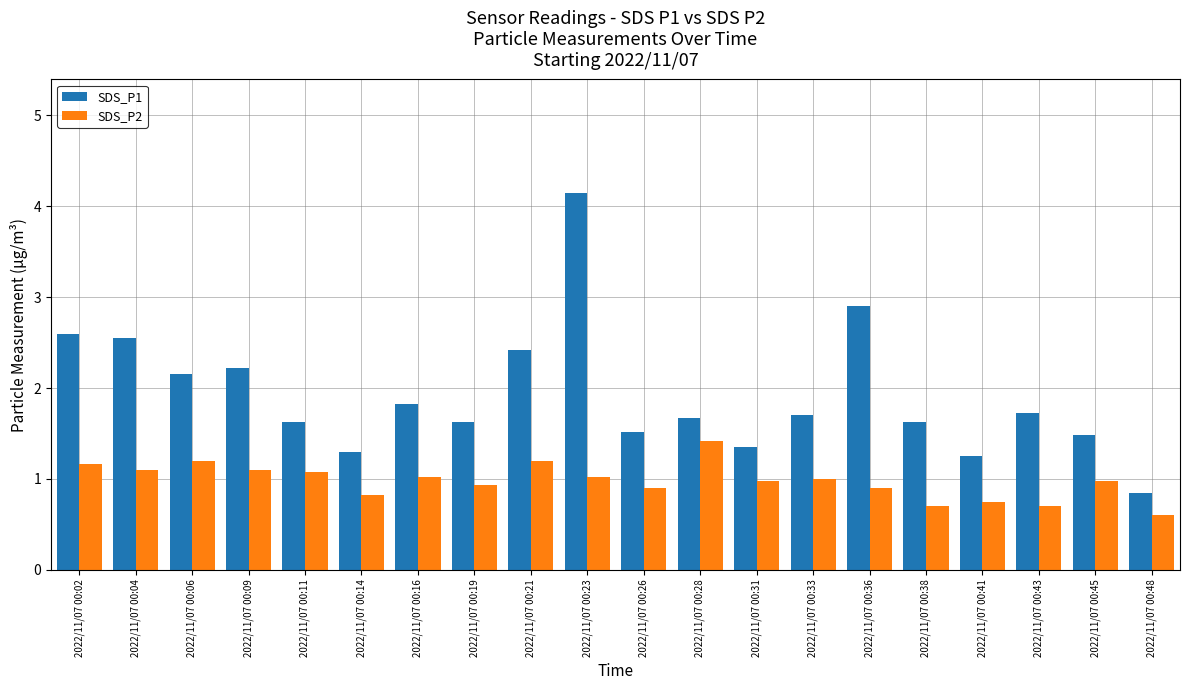

At which label does SDS_P2 first exceed 1?

2022/11/07 00:02